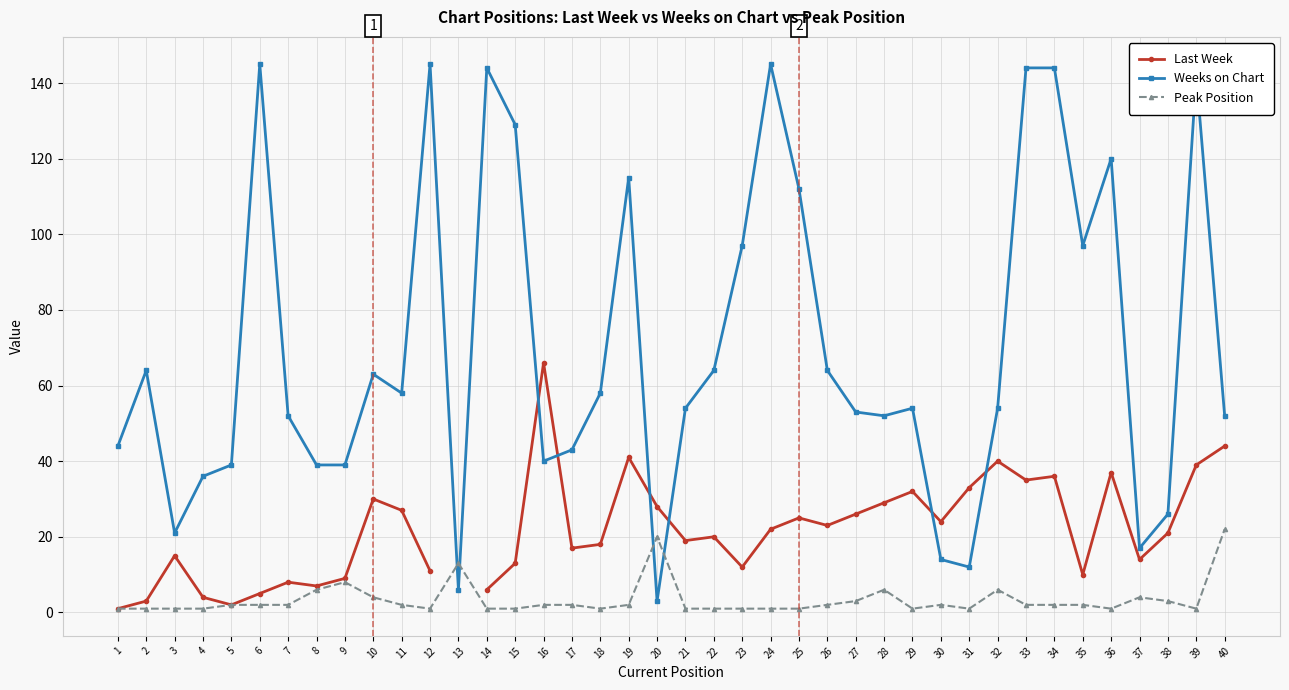

Where is Weeks on Chart nearest to the value 74?

2